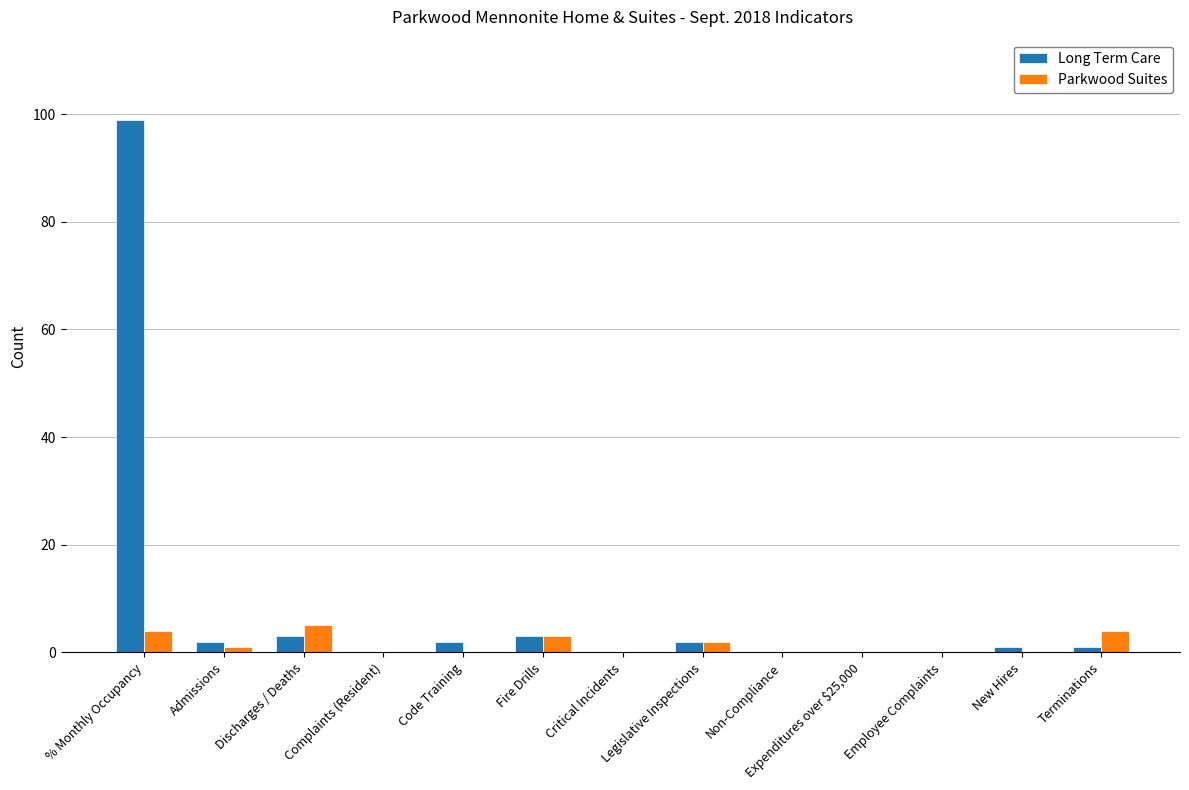

What is the maximum value for Parkwood Suites?

5